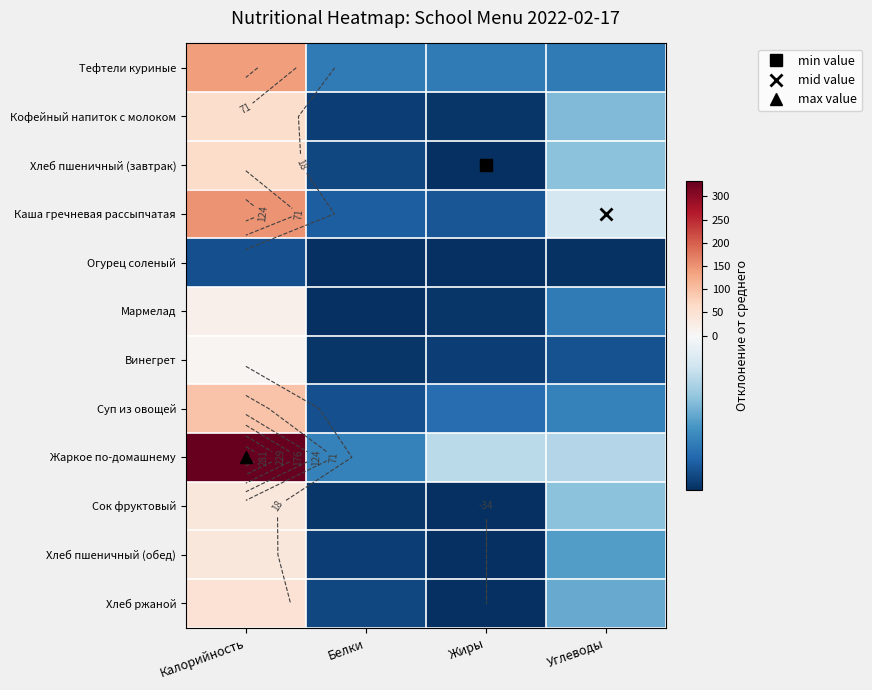

What is the difference between the maximum and minimum values in the Хлеб пшеничный (завтрак) series?

95.0